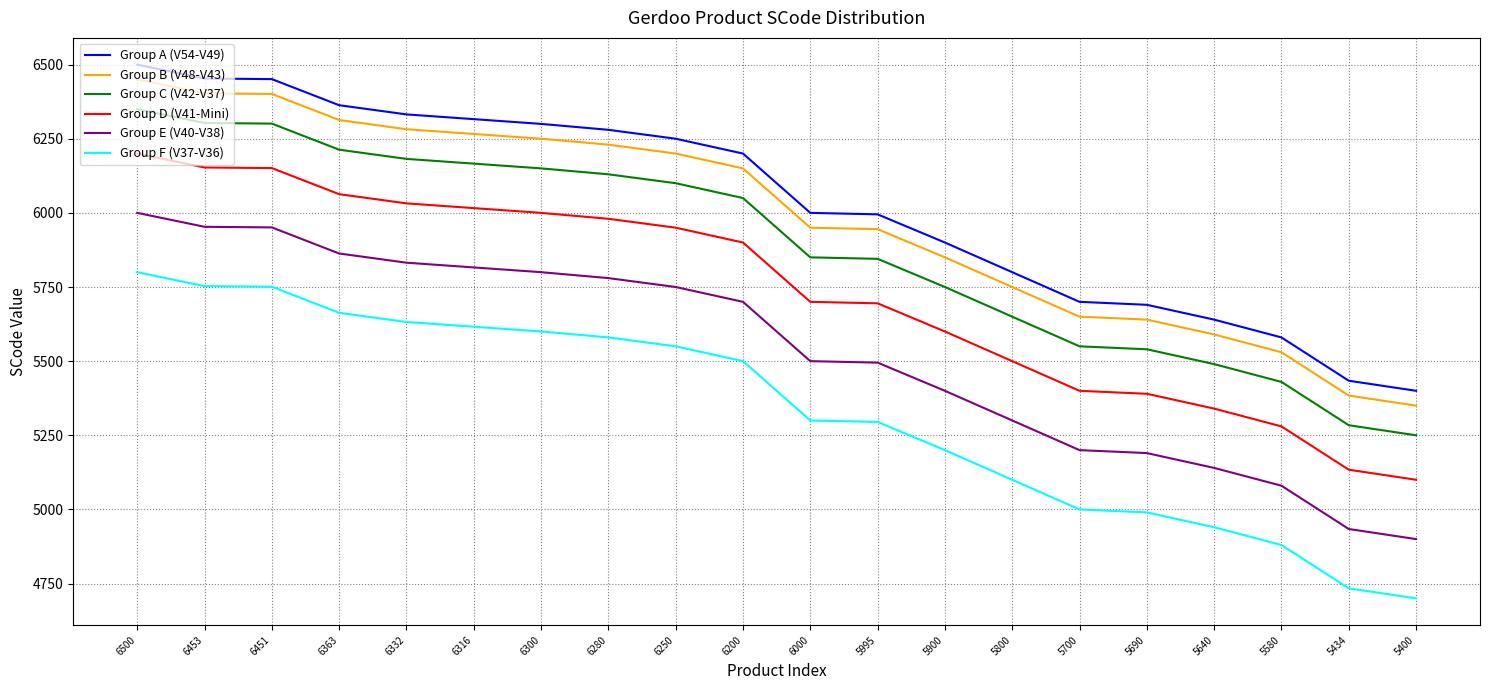

The value of Group D (V41-Mini) at 6332 is 2361. True or false?

False